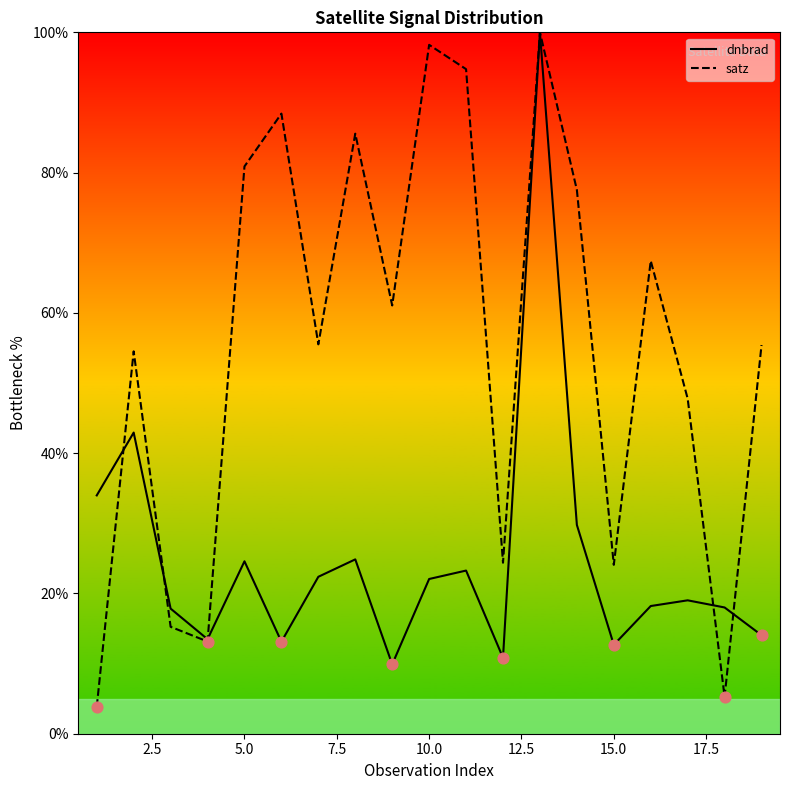

Which series has the largest total across all categories?

satz